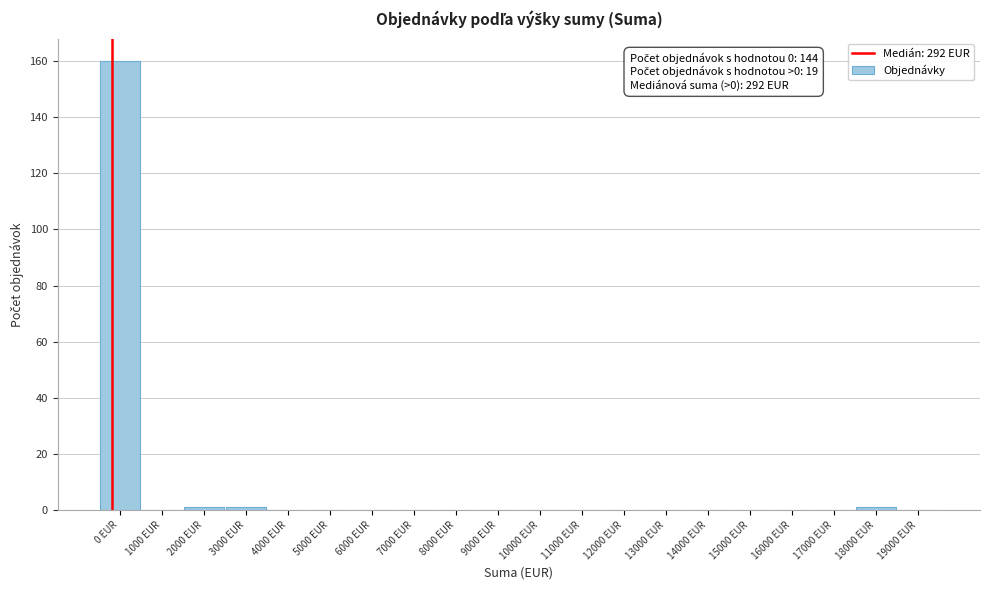

Reading left to right, what are all the values shown in this chart?

0 EUR=160	1000 EUR=0	2000 EUR=1	3000 EUR=1	4000 EUR=0	5000 EUR=0	6000 EUR=0	7000 EUR=0	8000 EUR=0	9000 EUR=0	10000 EUR=0	11000 EUR=0	12000 EUR=0	13000 EUR=0	14000 EUR=0	15000 EUR=0	16000 EUR=0	17000 EUR=0	18000 EUR=1	19000 EUR=0